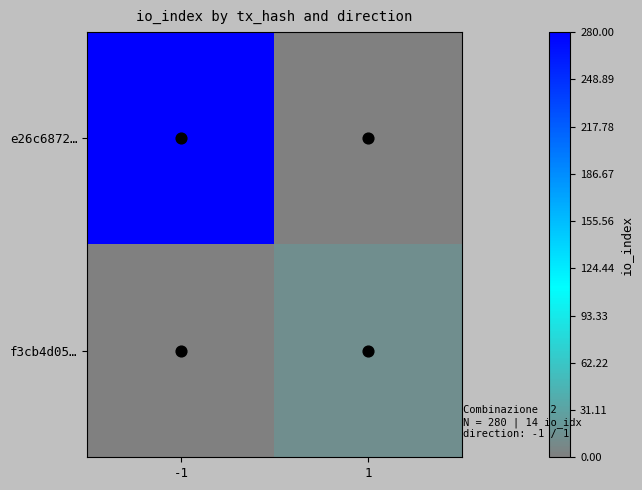

At which label does f3cb4d05… reach its minimum?

-1